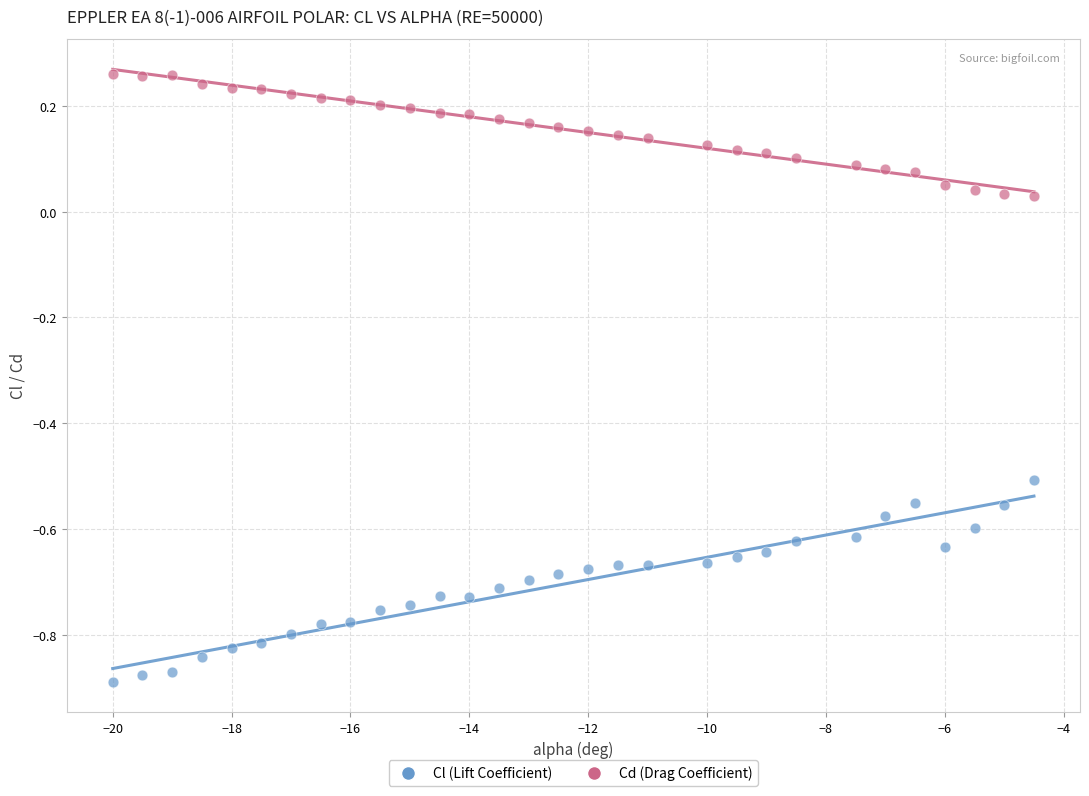

Across all data points, what is the range of Y values (max minus min)?

1.1